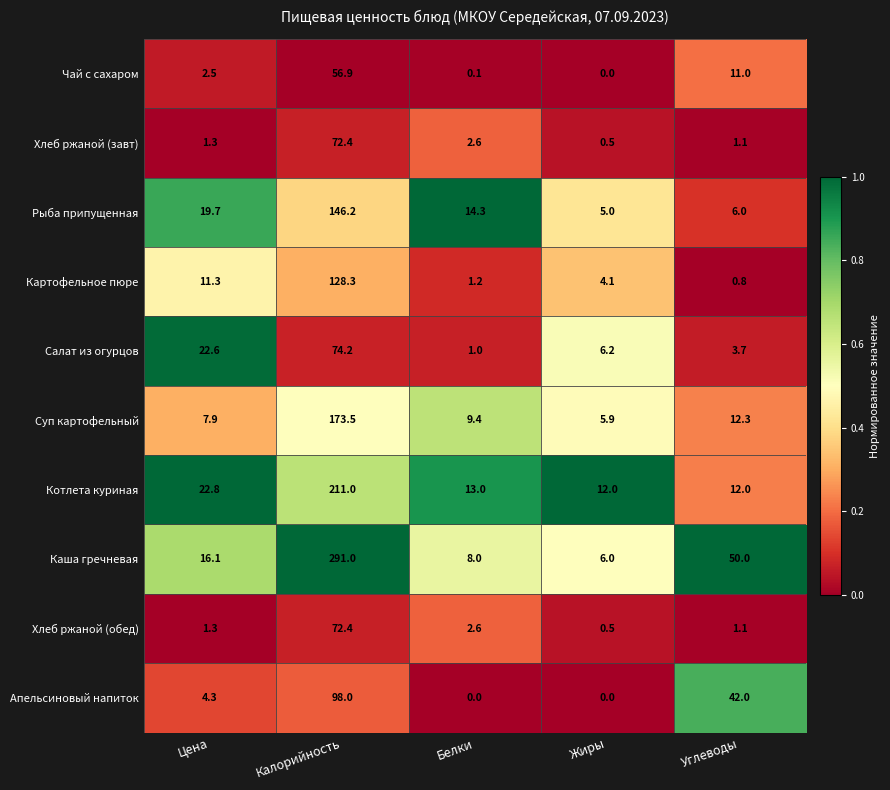

Which series has the largest total across all categories?

Каша гречневая